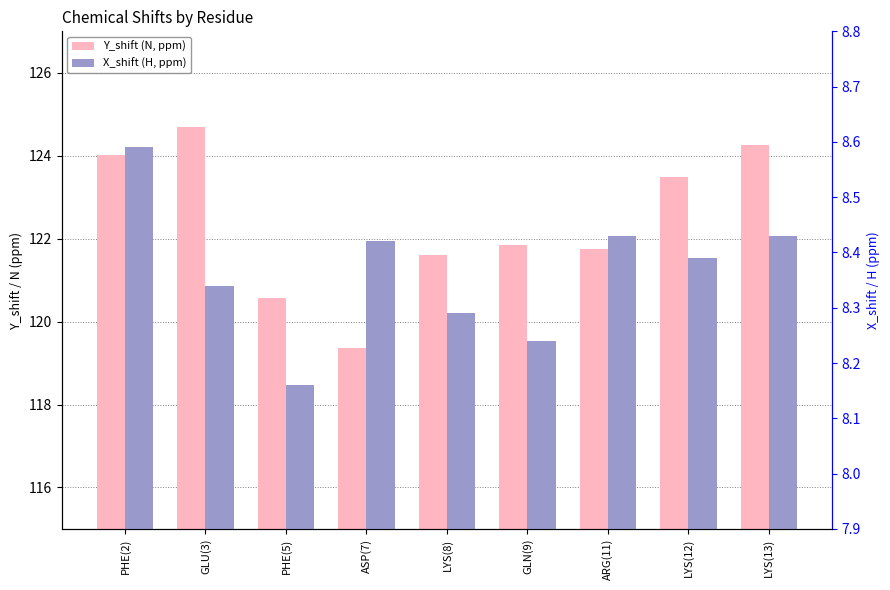

What is the maximum value shown in the chart?

124.7